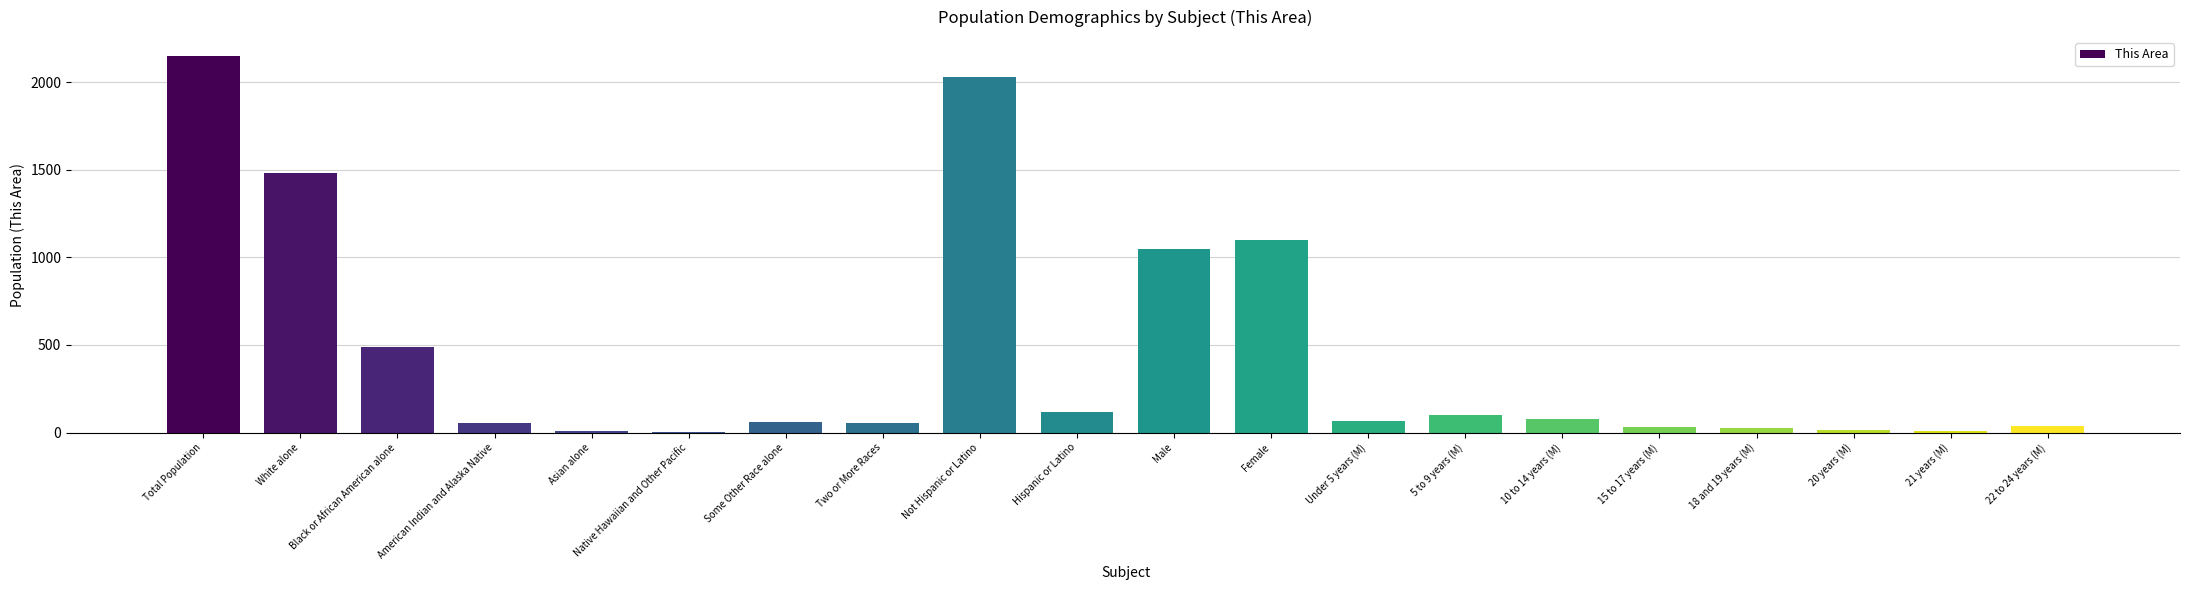

Which category has the highest value across all series?

Total Population